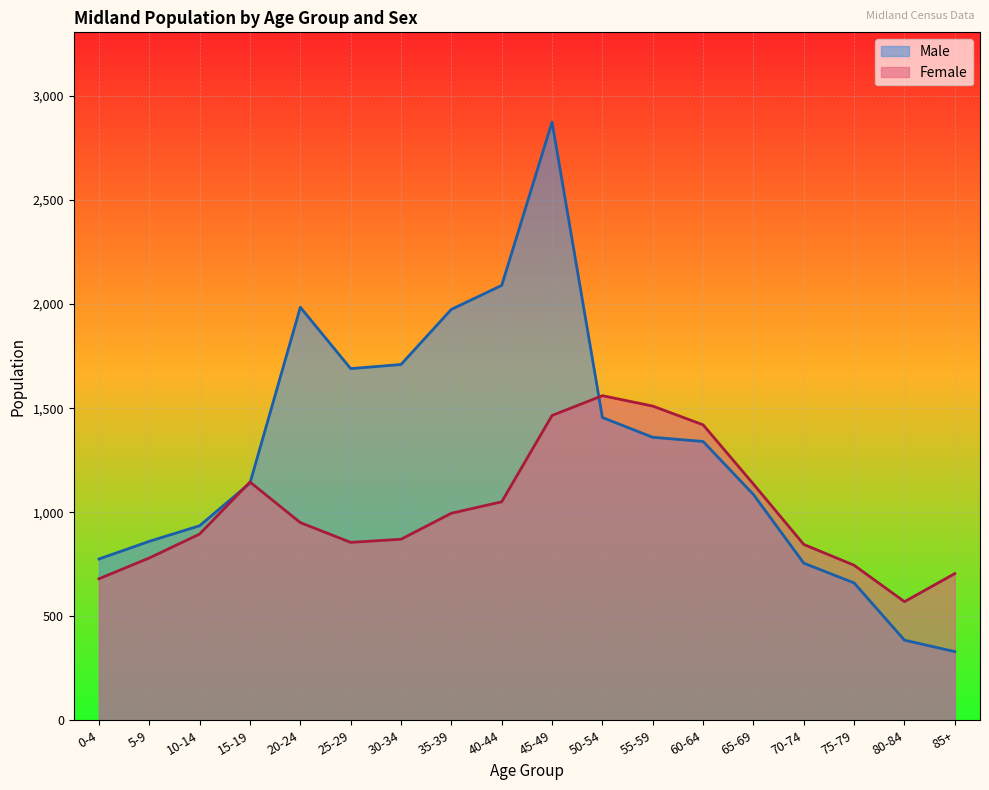

At how many categories does at least one series exceed 546?

18